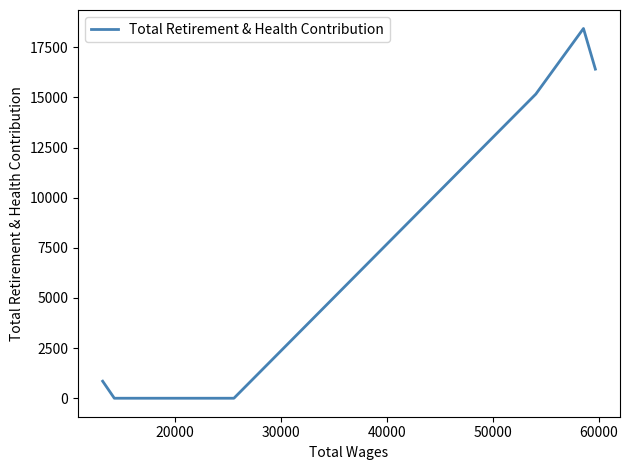

What is the sum of all values?

50859